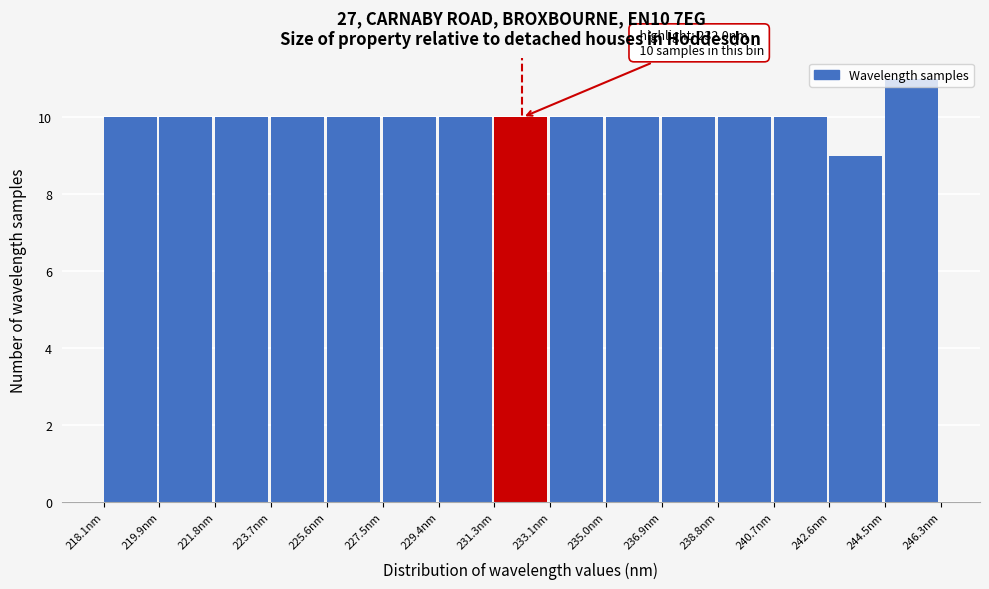

Over which range of the x-axis is the bar tallest?

244.4 to 246.4